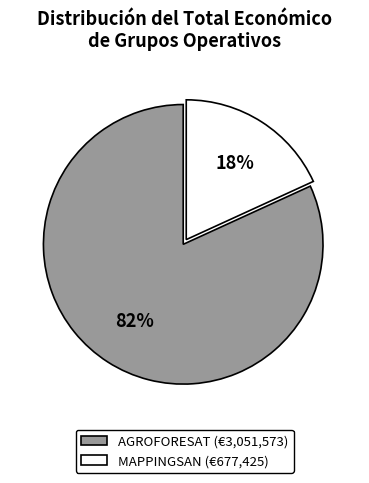

To the nearest percent, what is the average slice percentage?

50%